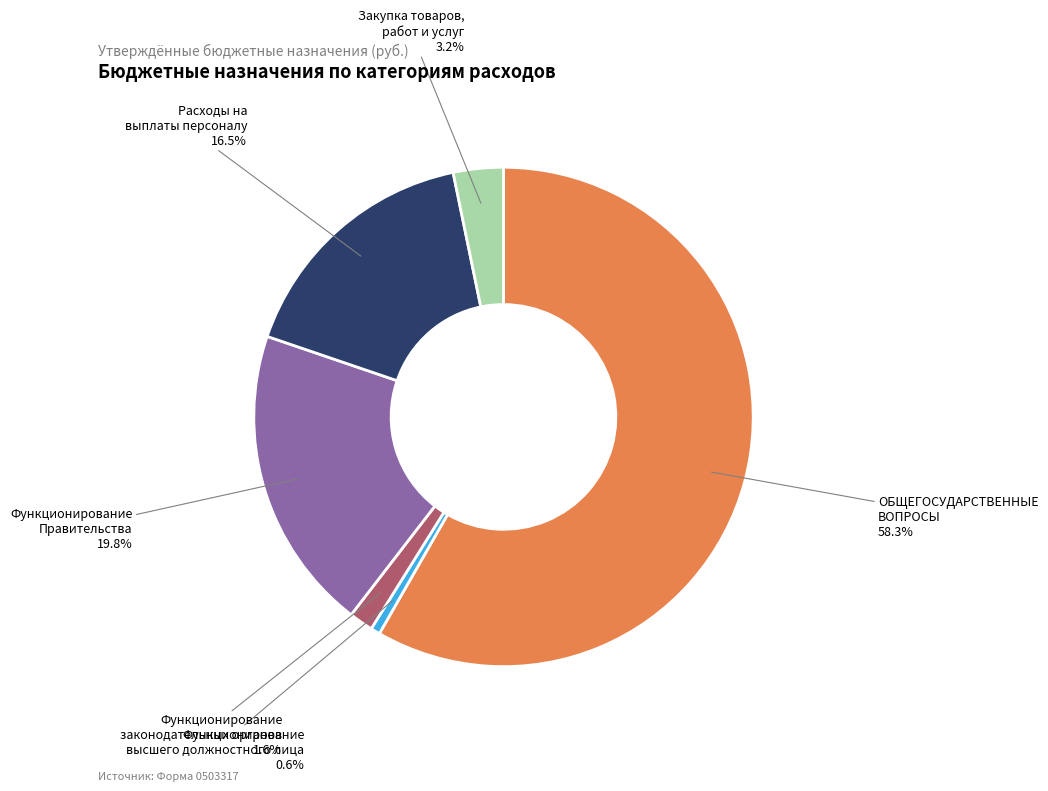

True or false: Функционирование законодательных органов accounts for 2% of the total.

True